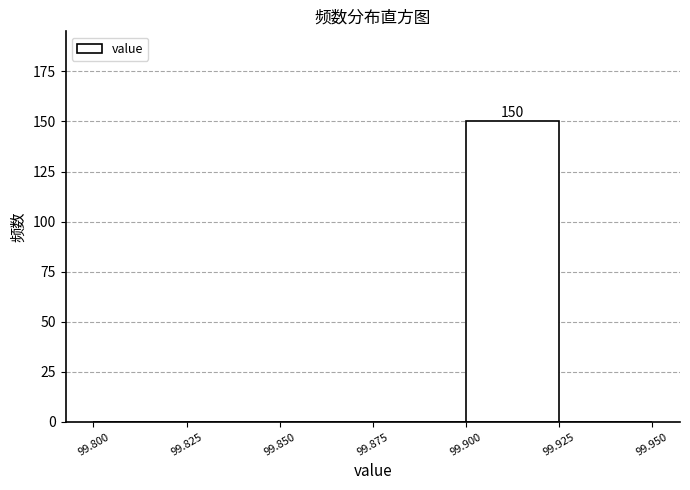

Which range on the x-axis has the tallest bar?

99.900 to 99.925